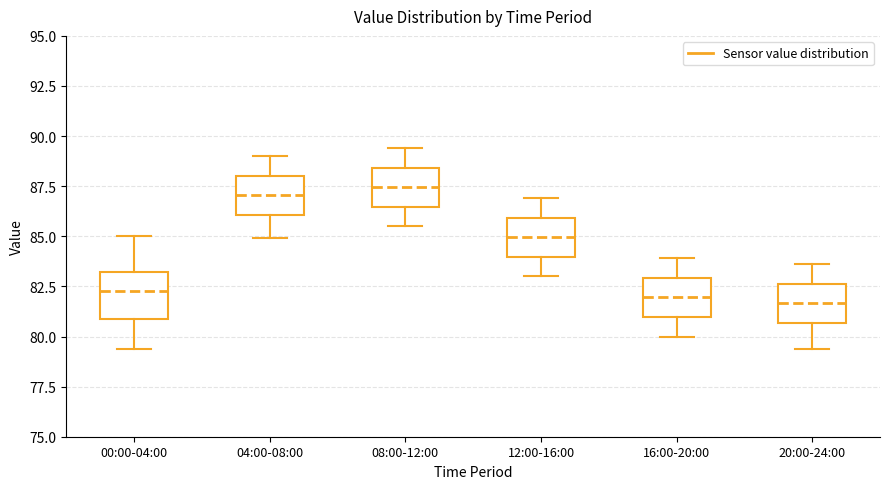

Reading left to right, read every box against the y-axis: the position of its median line, the range the box covers, and the ends of its whiskers. The values are not printed on the chart, so give them approximately, as read against the axis.

00:00-04:00: median 82.5, box 81.0 to 83.0, whiskers 79.5 to 85.0
04:00-08:00: median 87.0, box 86.0 to 88.0, whiskers 85.0 to 89.0
08:00-12:00: median 87.5, box 86.5 to 88.5, whiskers 85.5 to 89.5
12:00-16:00: median 85.0, box 84.0 to 86.0, whiskers 83.0 to 87.0
16:00-20:00: median 82.0, box 81.0 to 83.0, whiskers 80.0 to 84.0
20:00-24:00: median 81.5, box 80.5 to 82.5, whiskers 79.5 to 83.5